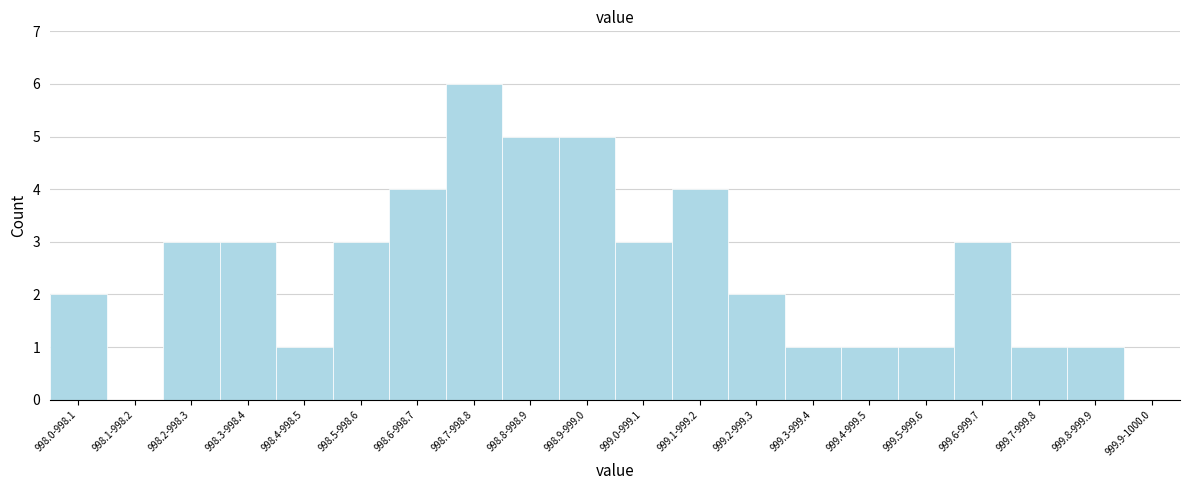

Reading right to left, transcribe all the data shown in this chart.

999.9-1000.0=0	999.8-999.9=1	999.7-999.8=1	999.6-999.7=3	999.5-999.6=1	999.4-999.5=1	999.3-999.4=1	999.2-999.3=2	999.1-999.2=4	999.0-999.1=3	998.9-999.0=5	998.8-998.9=5	998.7-998.8=6	998.6-998.7=4	998.5-998.6=3	998.4-998.5=1	998.3-998.4=3	998.2-998.3=3	998.1-998.2=0	998.0-998.1=2